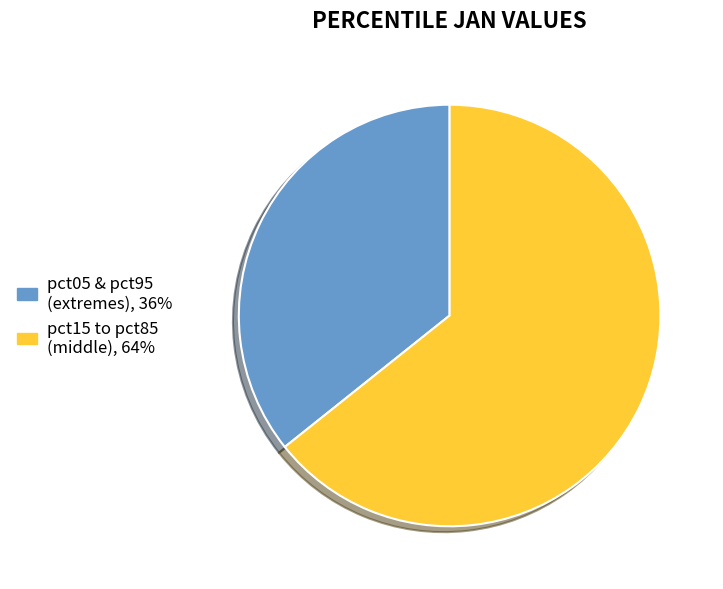

The pct05 & pct95 (extremes), 36% slice represents 36% of the pie. True or false?

True